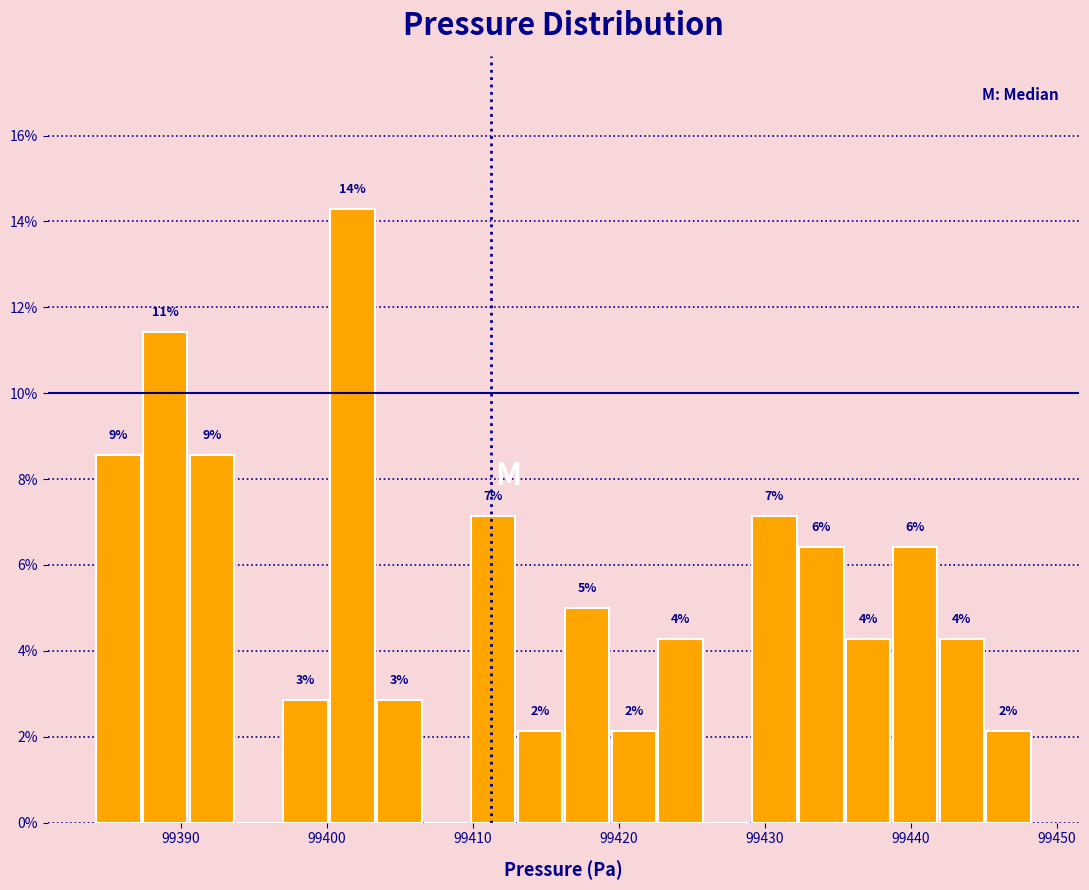

Read against the x-axis, roughly where is the centre of the tallest bar?

99402